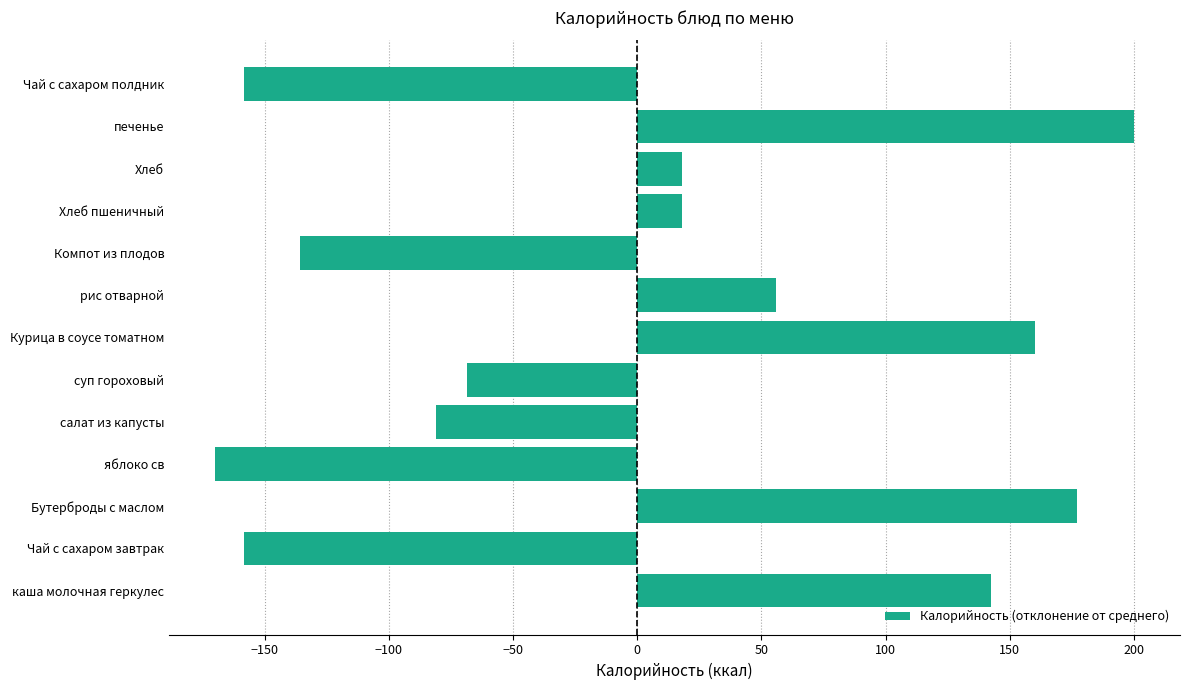

Reading top to bottom, list all the values displayed in this chart.

-158.2	200.1	18.1	18.1	-135.9	56.1	160.1	-68.7	-80.9	-169.9	177.1	-158.2	142.3